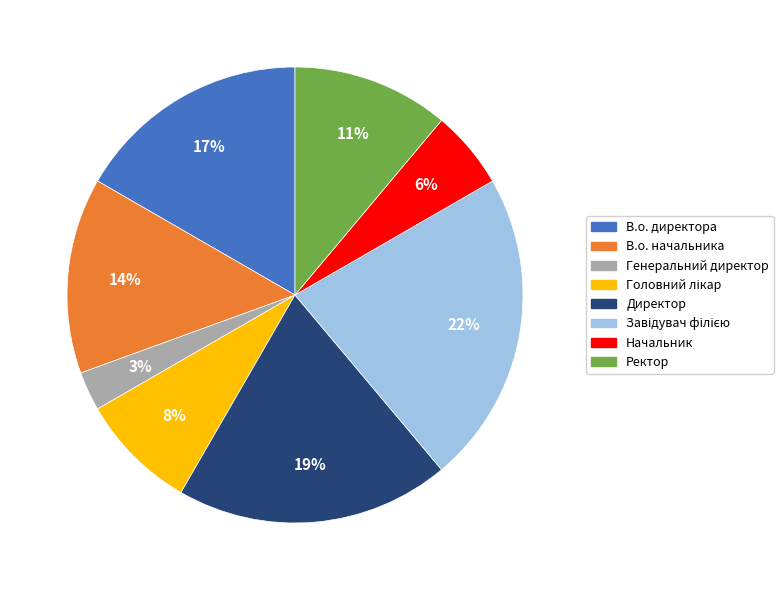

The Начальник slice represents 1% of the pie. True or false?

False